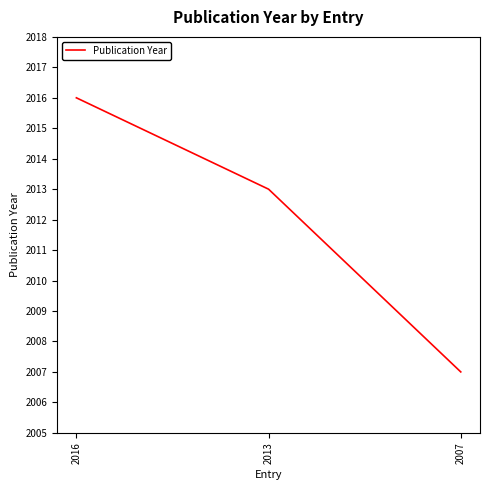

At which category does the chart reach its minimum across all series?

2007